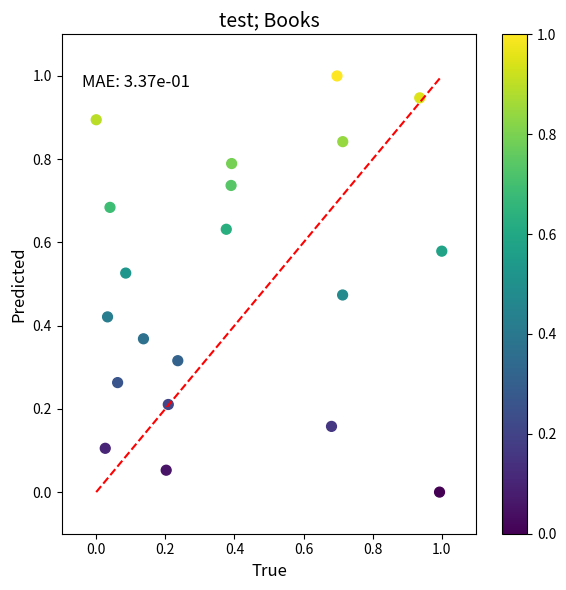

What is the range of Y values (max minus min)?

1.0